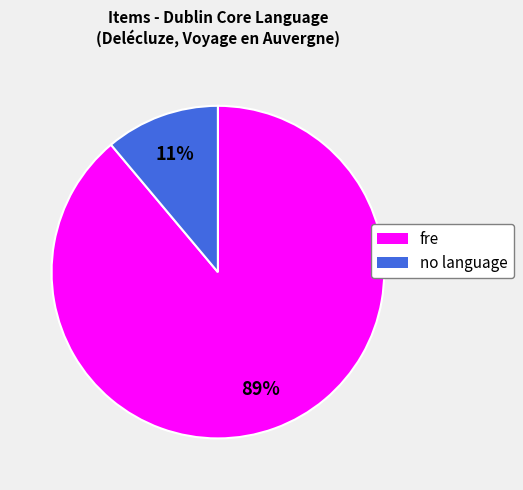

Is there a majority slice in this chart?

Yes